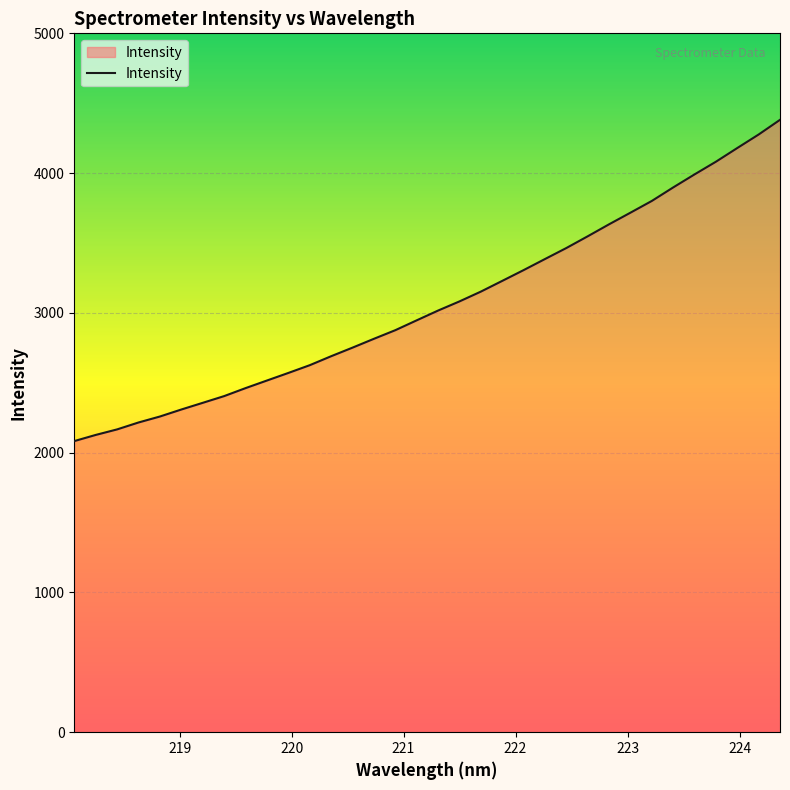

What is the difference between the second highest and minimum values?

2193.4